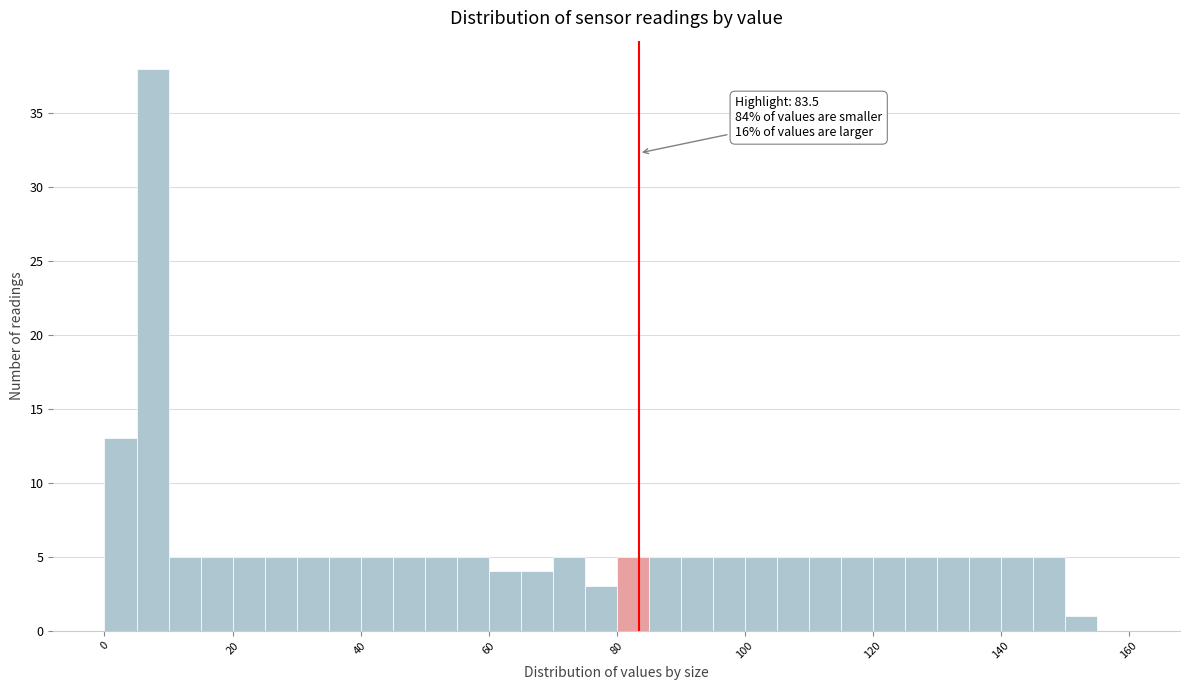

Read against the x-axis, roughly where is the centre of the tallest bar?

8